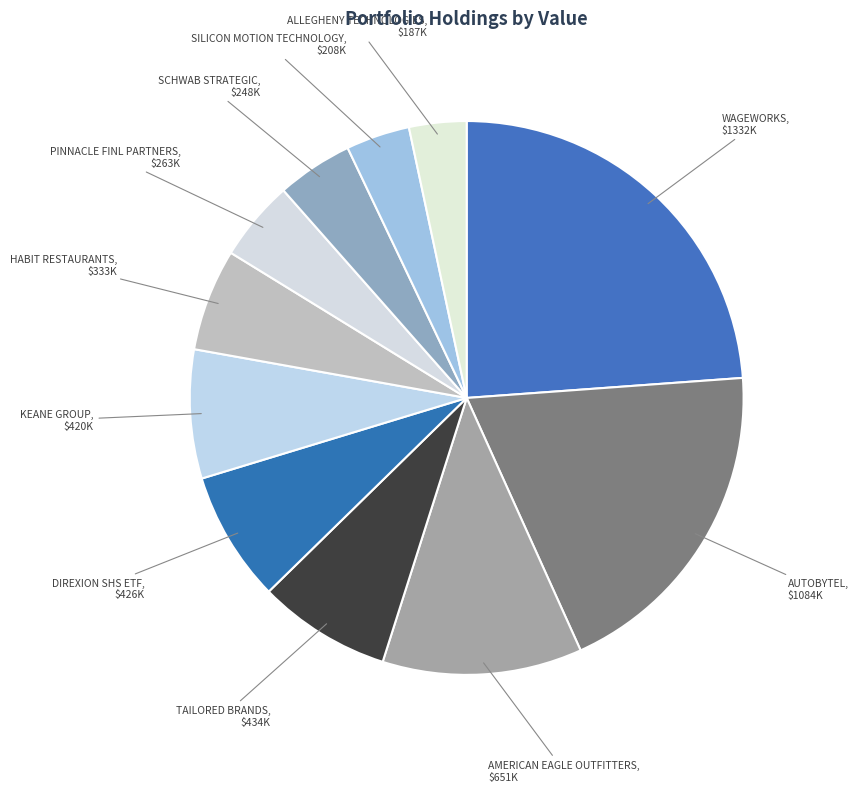

Does any single category account for the majority?

No